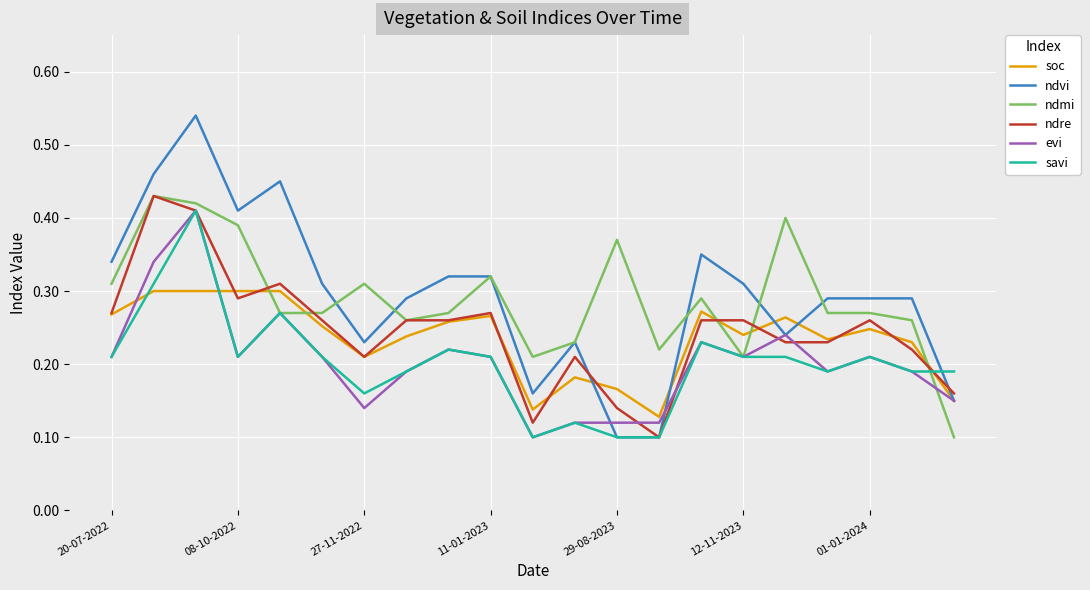

Which series has the largest range (max minus min)?

ndvi